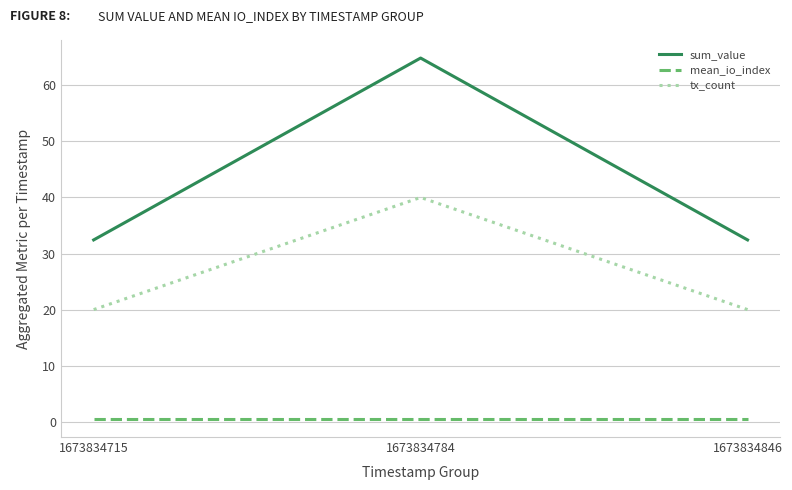

Which category has the highest value in the tx_count series?

1673834784